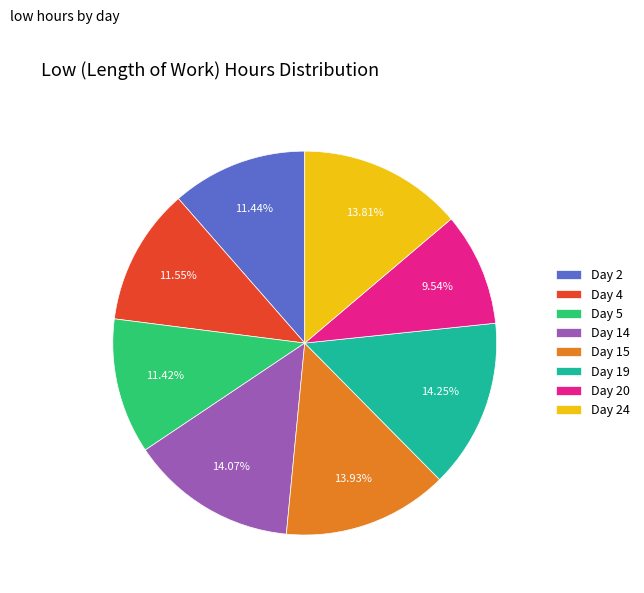

Combined, do Day 15 and Day 4 account for over 50%?

No